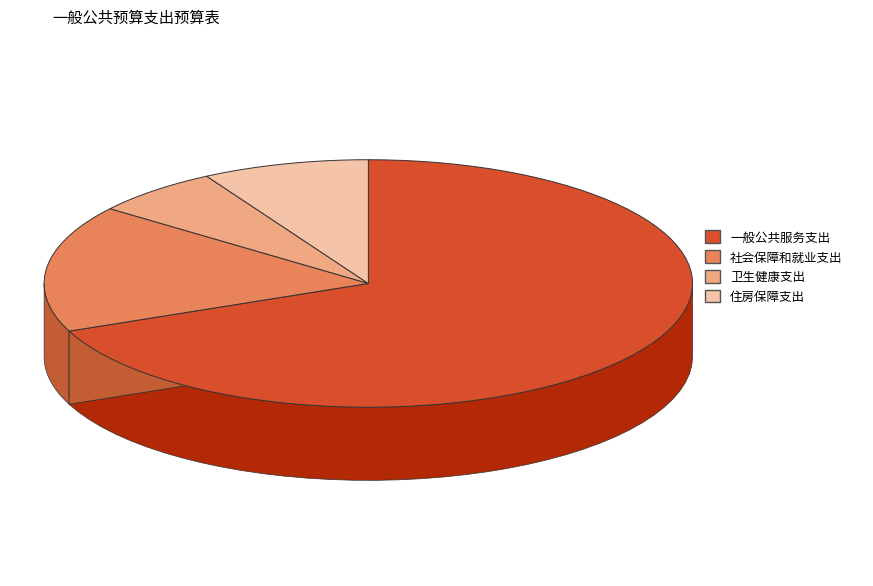

What is the change in value from 一般公共服务支出 to 卫生健康支出?

-976020.2